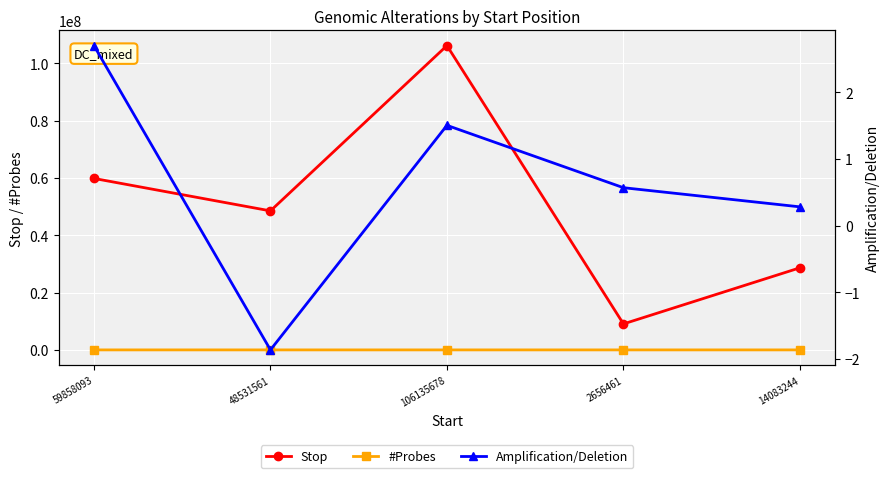

True or false: Stop and #Probes intersect in this chart.

False